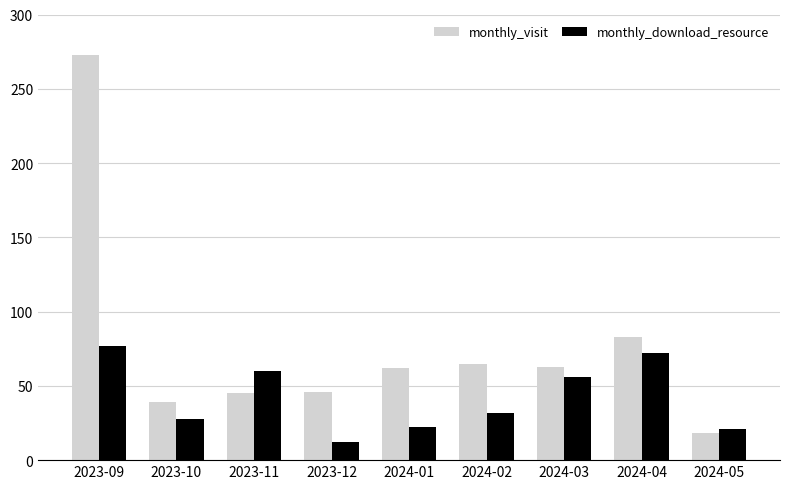

Which series has the largest total across all categories?

monthly_visit